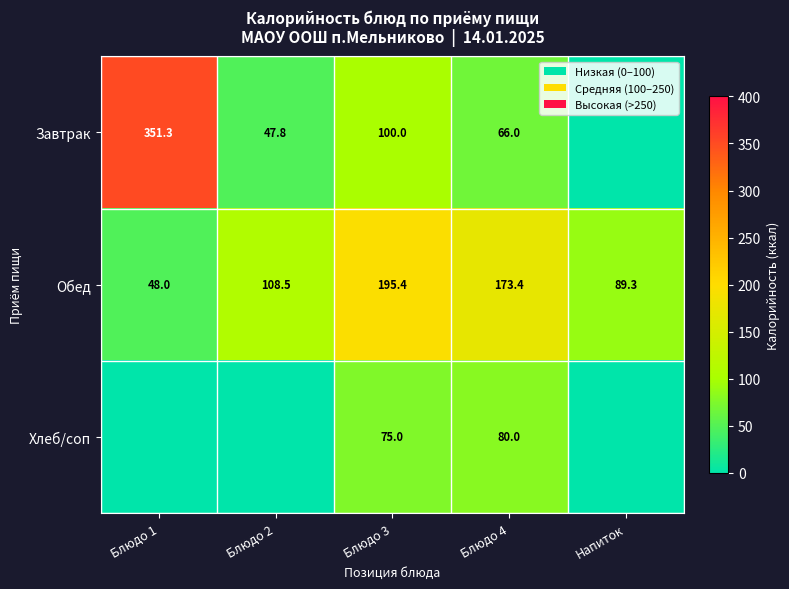

True or false: Обед has a value of 21.4 at Блюдо 1.

False